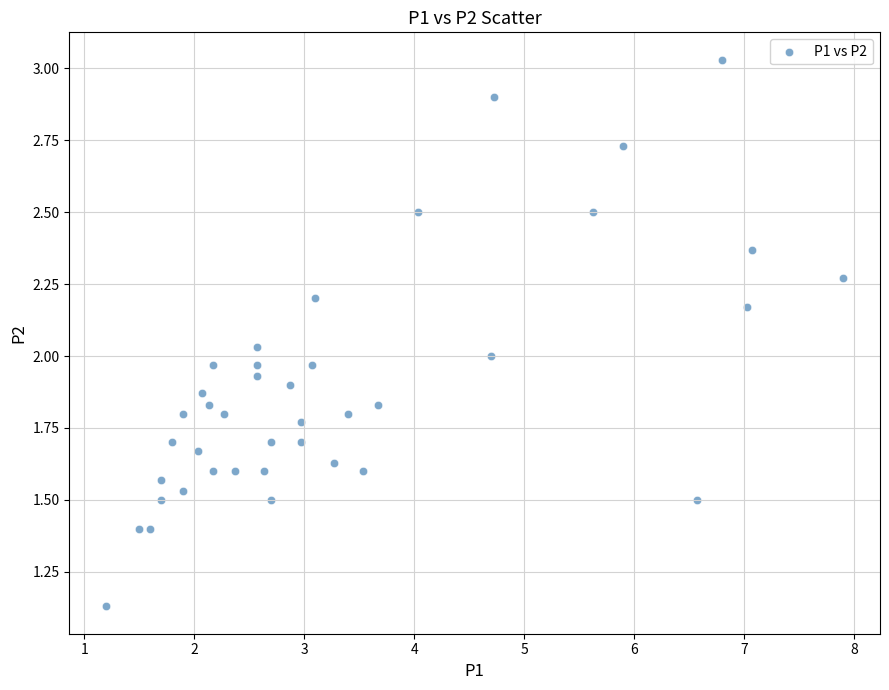

What is the range of X values (max minus min)?

6.7